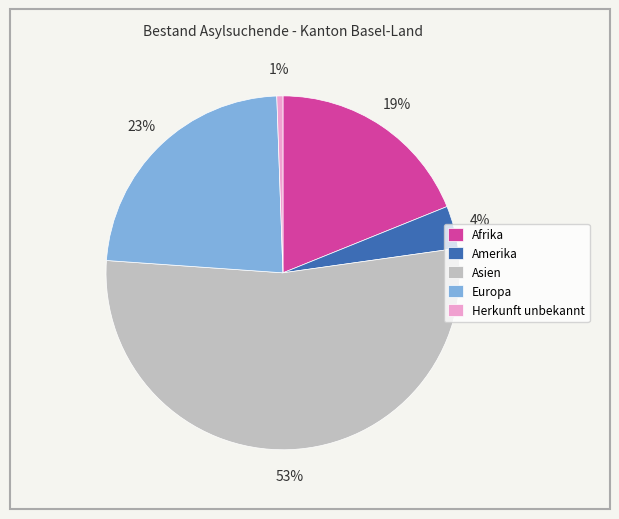

Between Europa and Amerika, which is larger?

Europa